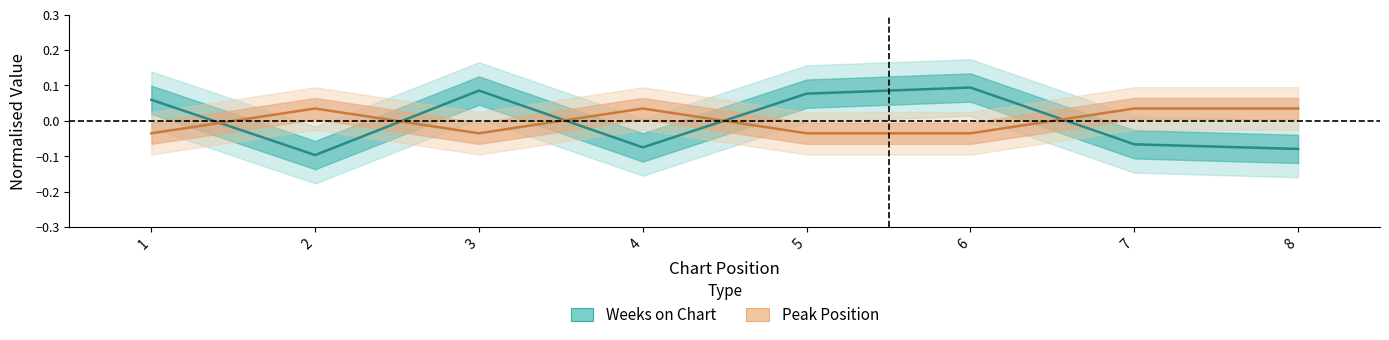

Where is the first local maximum for Peak Position?

2